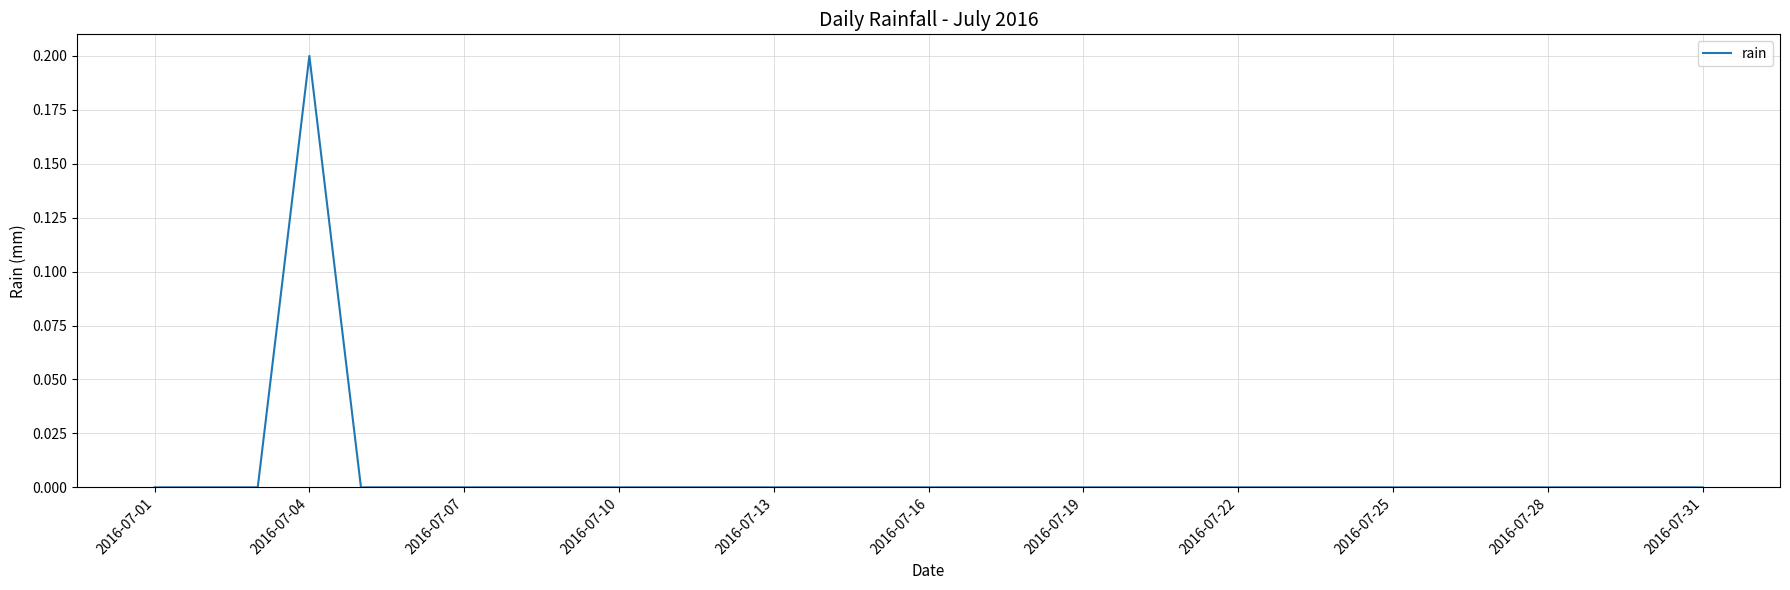

Which label corresponds to the smallest value in the chart?

2016-07-01